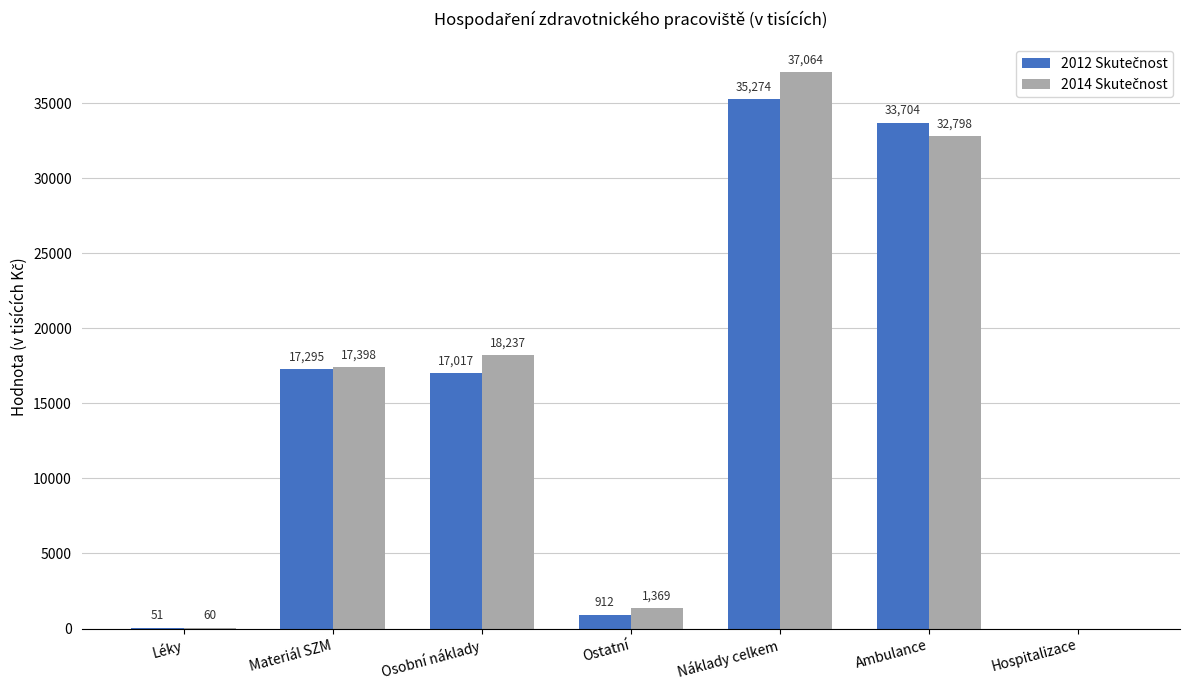

Which label corresponds to the largest value in the chart?

Náklady celkem